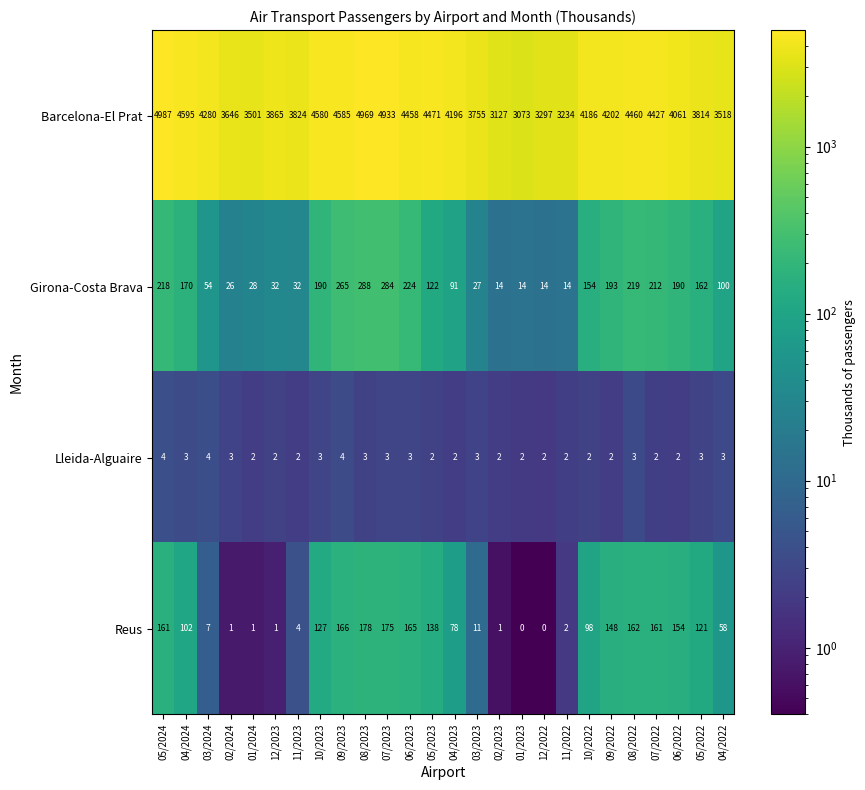

Rank the series at 04/2024 from highest to lowest value.

Barcelona-El Prat, Girona-Costa Brava, Reus, Lleida-Alguaire